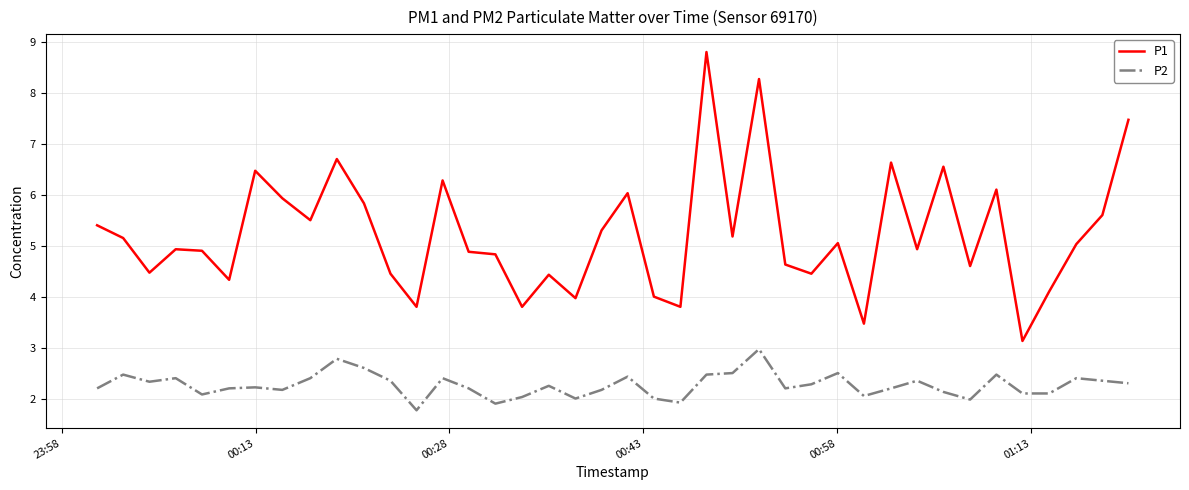

True or false: P2 and P1 cross at least once.

False